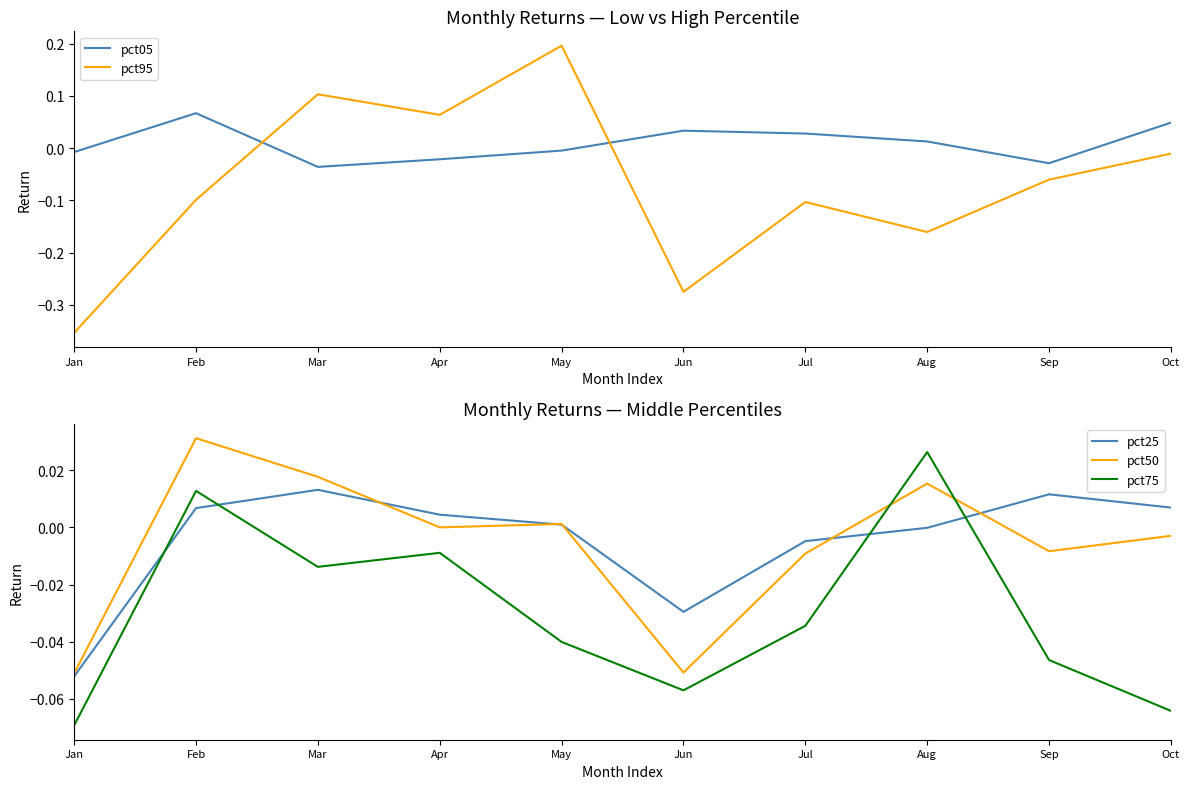

Where does the pct75 series first go above 0?

Feb